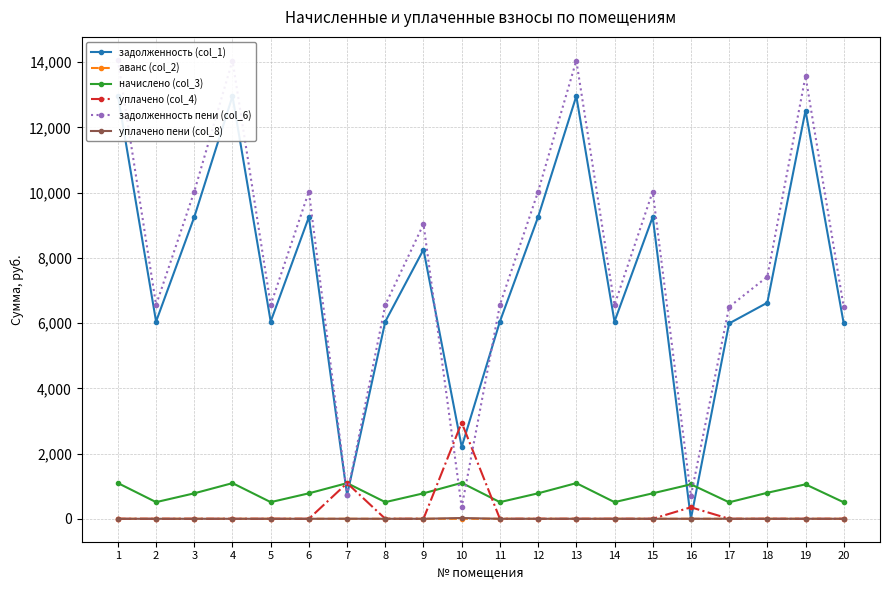

At which label does задолженность (col_1) reach its minimum?

16